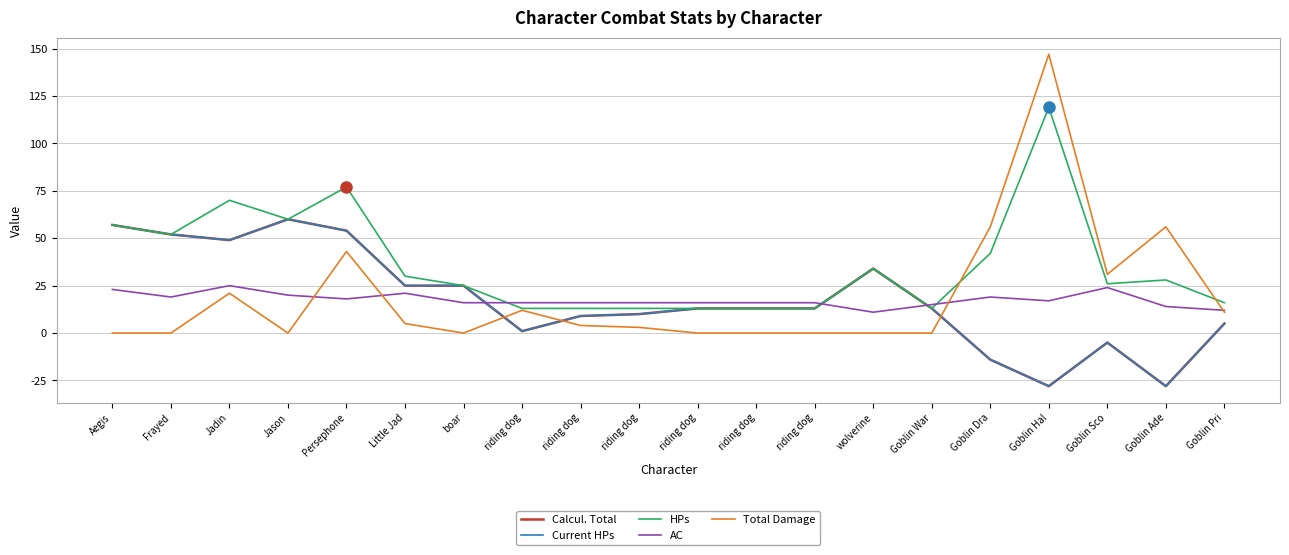

Does the chart have visible grid lines?

Yes